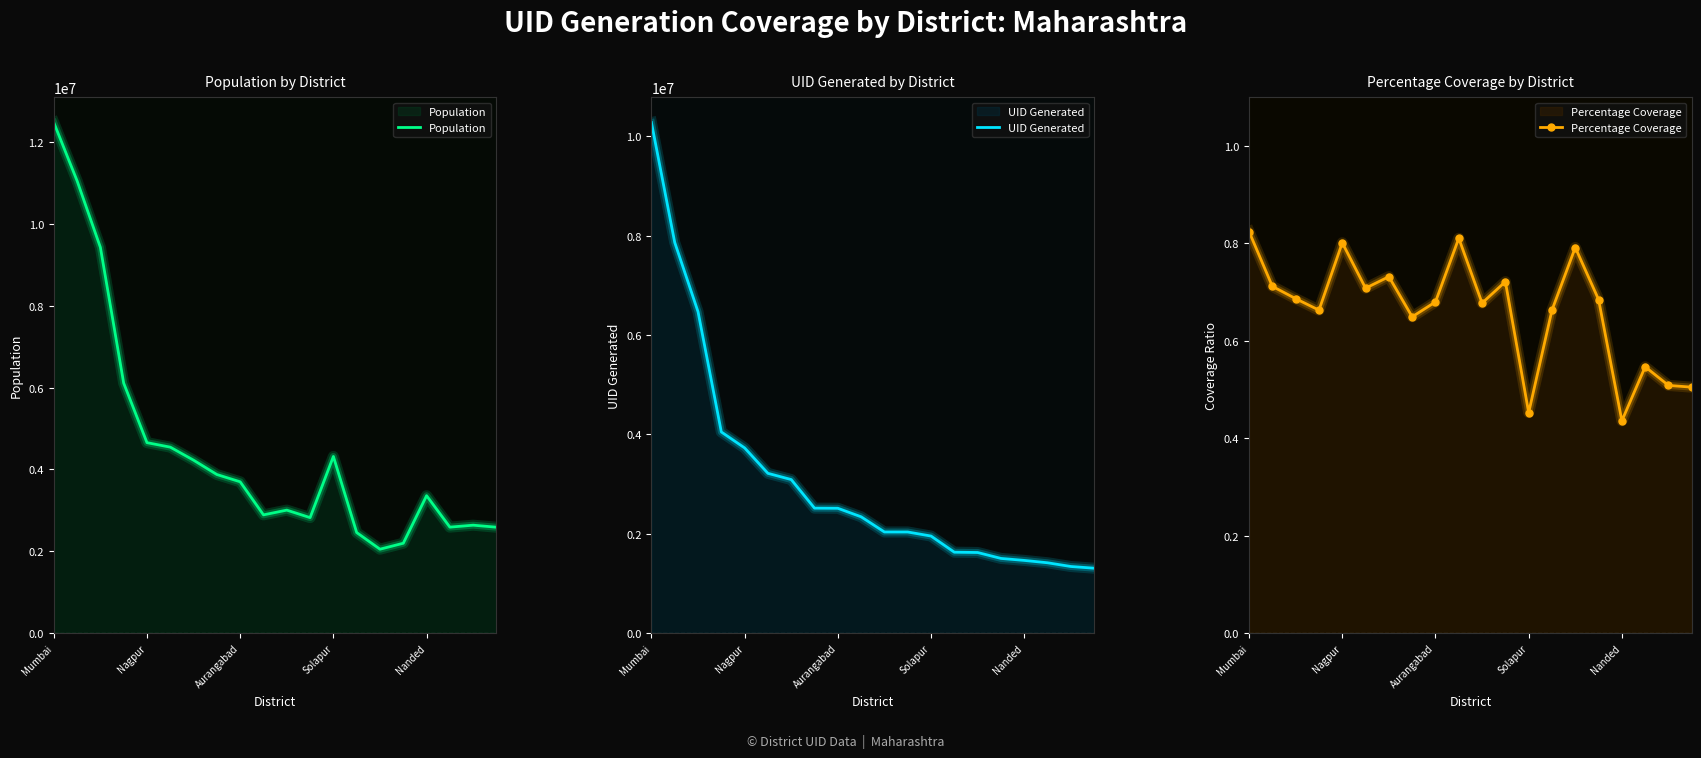

What is the sum of the Population values at Nanded and 15?

6847433.0